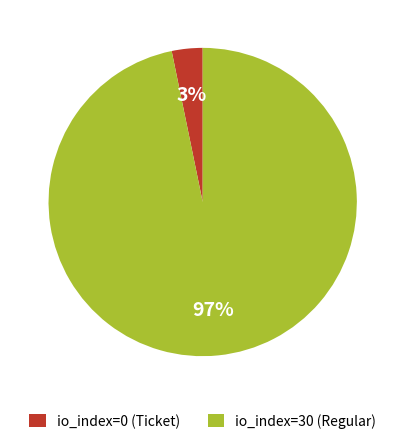

Is there a majority slice in this chart?

Yes